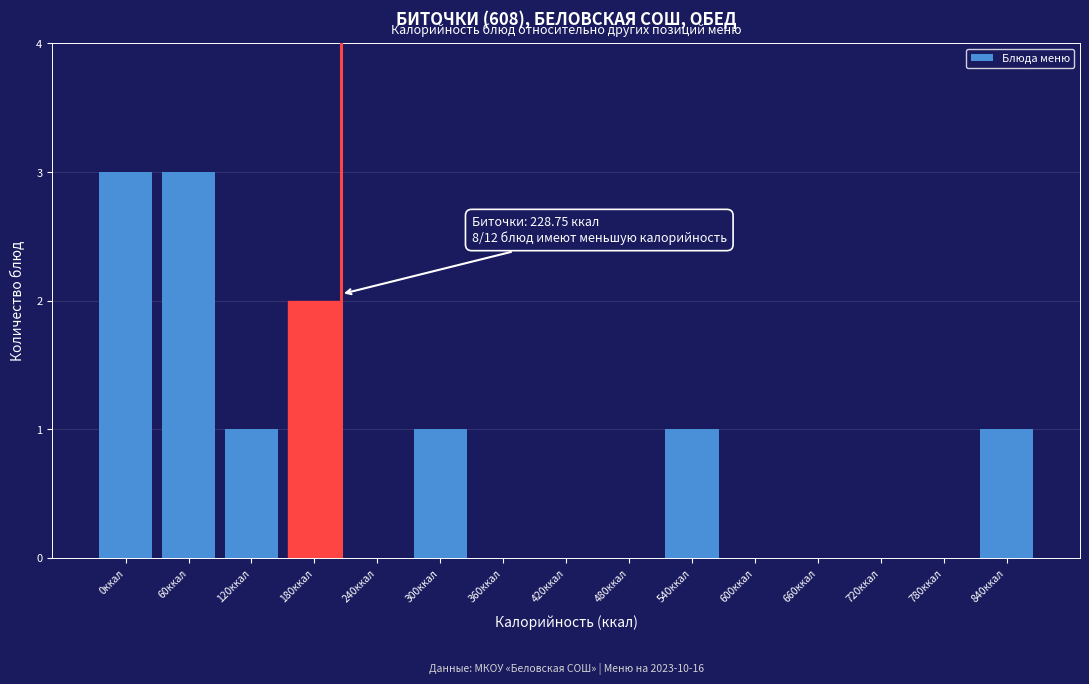

Reading left to right, what are all the values shown in this chart?

0ккал=3	60ккал=3	120ккал=1	180ккал=2	240ккал=0	300ккал=1	360ккал=0	420ккал=0	480ккал=0	540ккал=1	600ккал=0	660ккал=0	720ккал=0	780ккал=0	840ккал=1